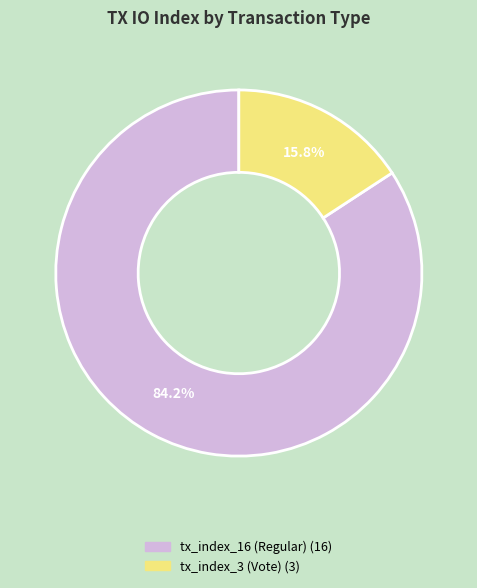

Combined, do tx_index_3 (Vote) and tx_index_16 (Regular) account for over 50%?

Yes